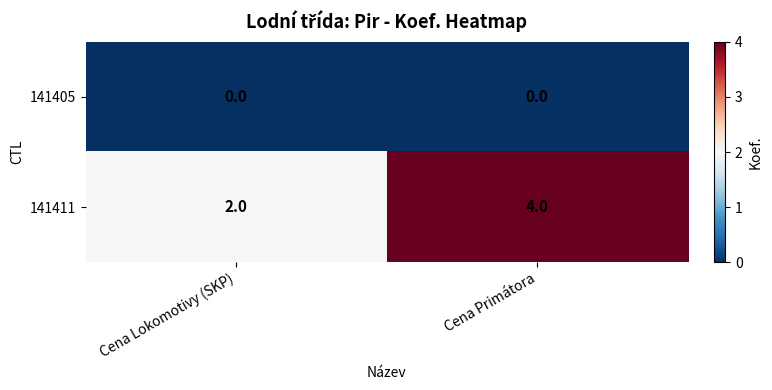

At which label is 141411 closest to 3?

Cena Lokomotivy (SKP)